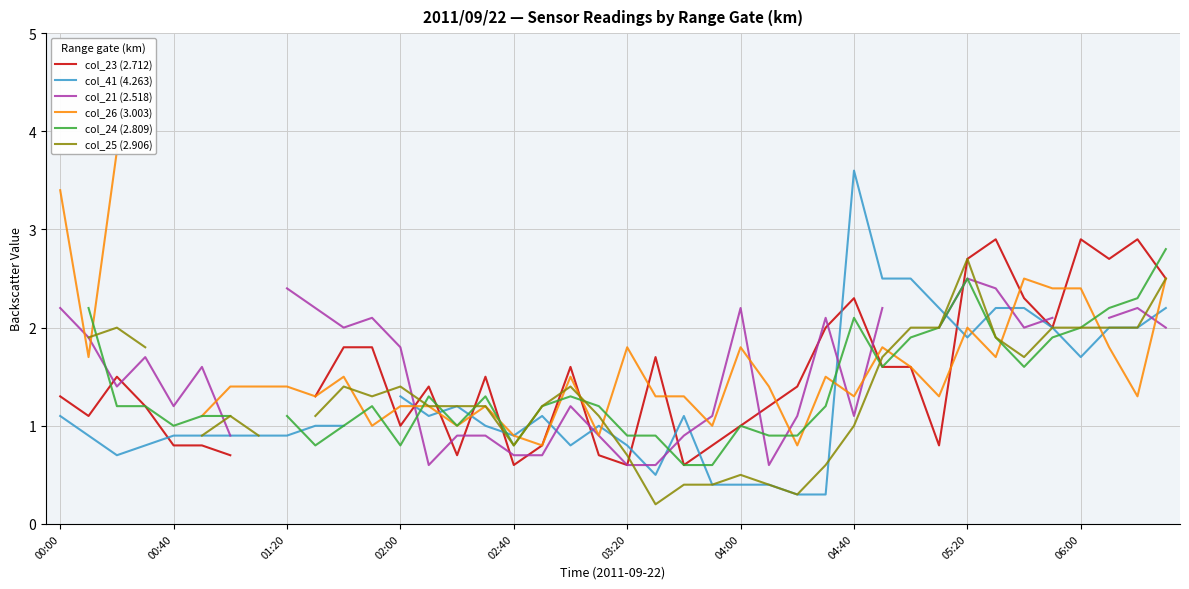

What is the minimum value for col_21 (2.518)?

0.6